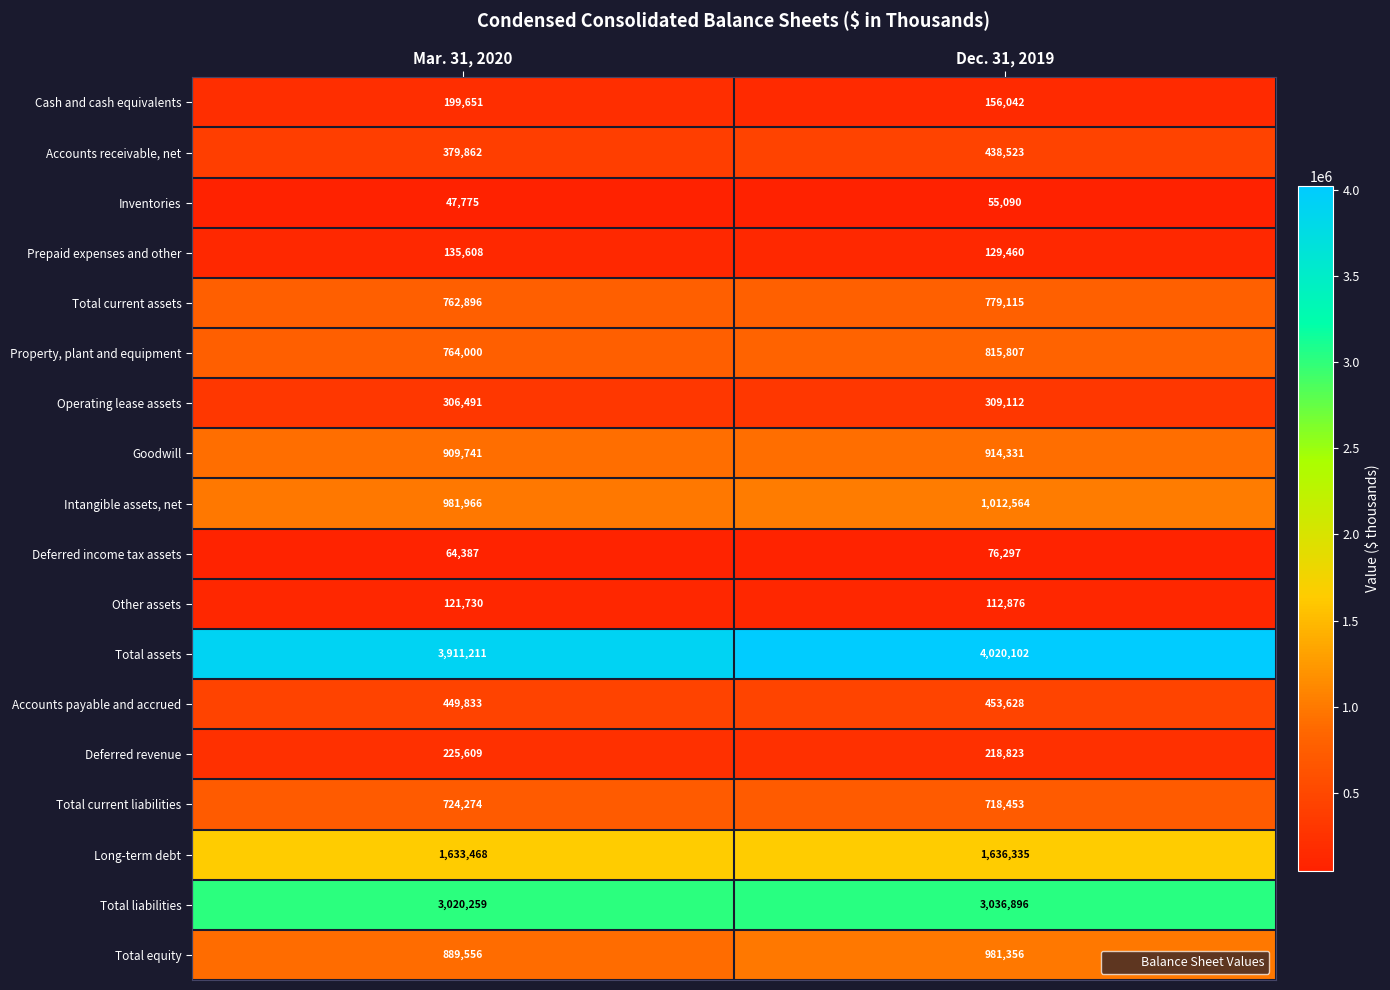

Which series has the largest total across all categories?

Total assets